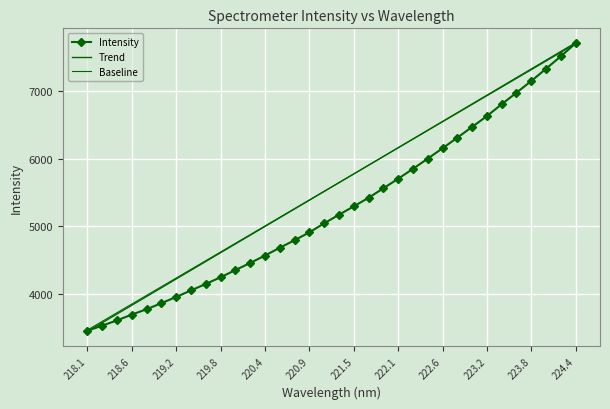

How many distinct data groups are displayed?

3